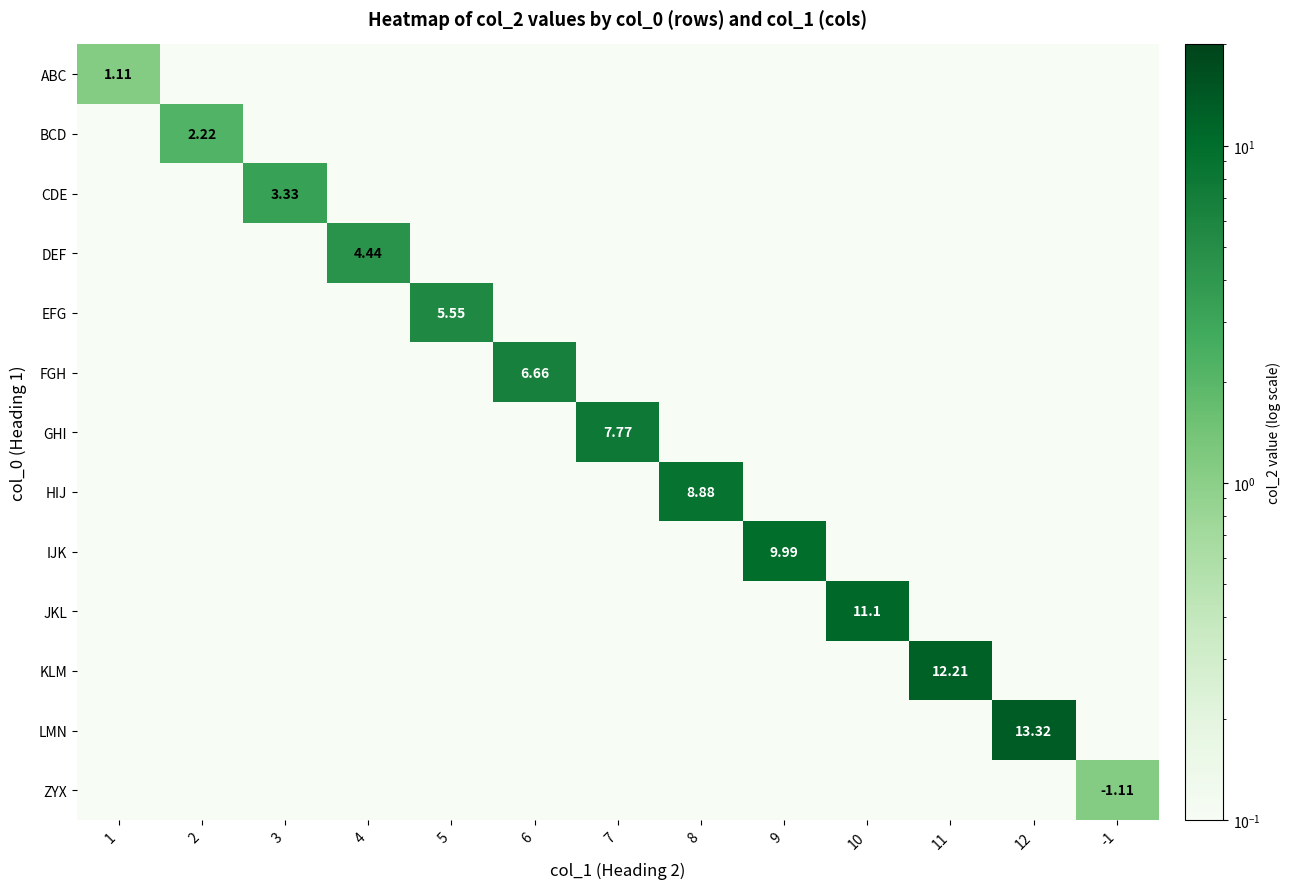

What is the maximum value shown in the chart?

13.3